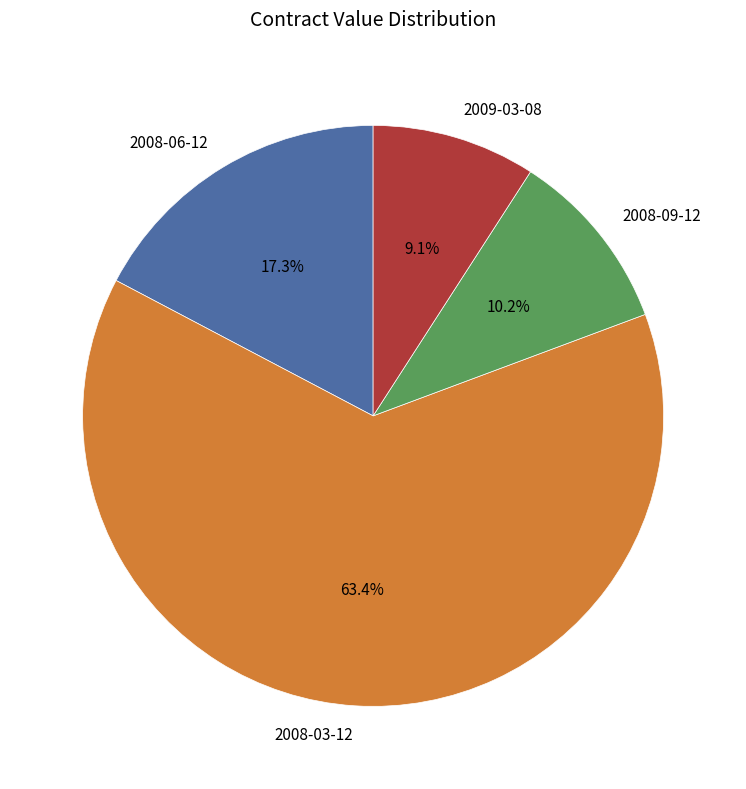

True or false: 2009-03-08 accounts for 1% of the total.

False